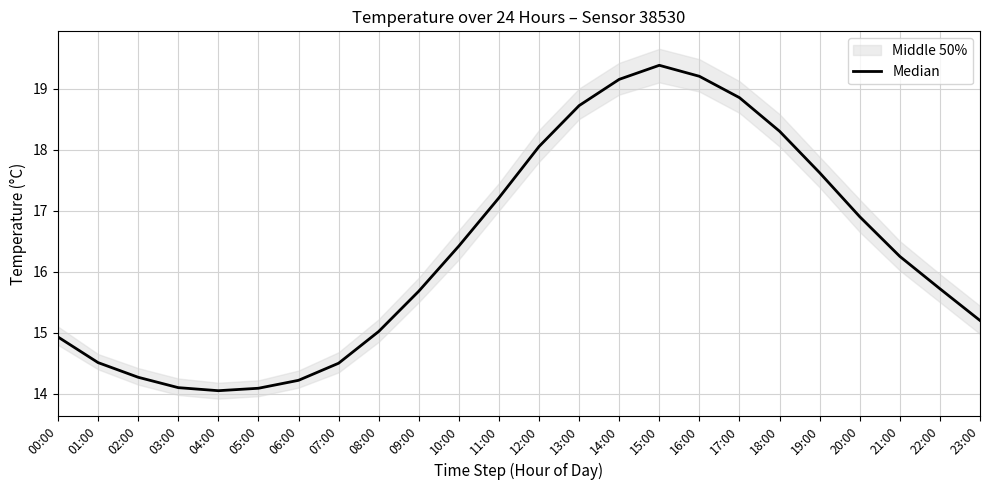

Count the number of values greater than 16.

12